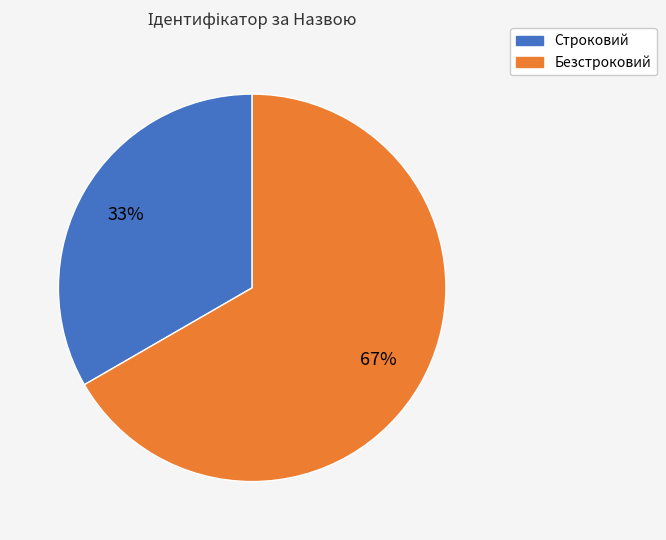

To the nearest percent, what is the average slice percentage?

50%